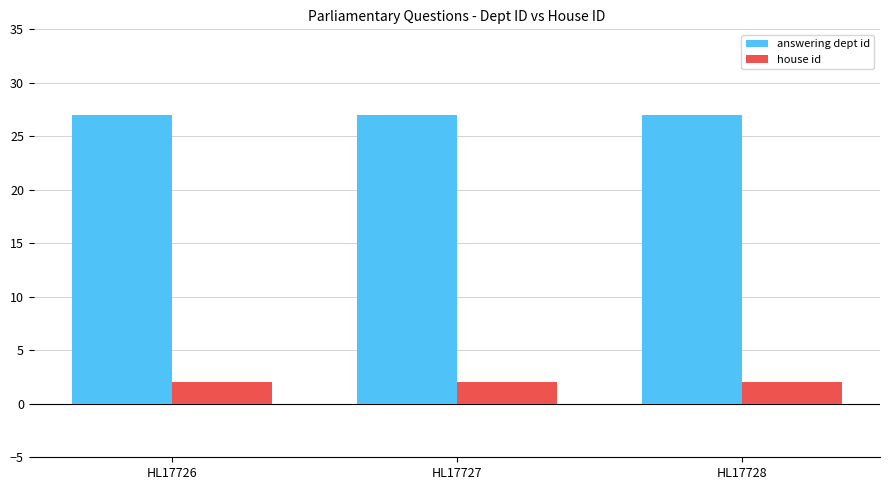

Is the value of house id at HL17726 greater than the value of answering dept id at HL17728?

No